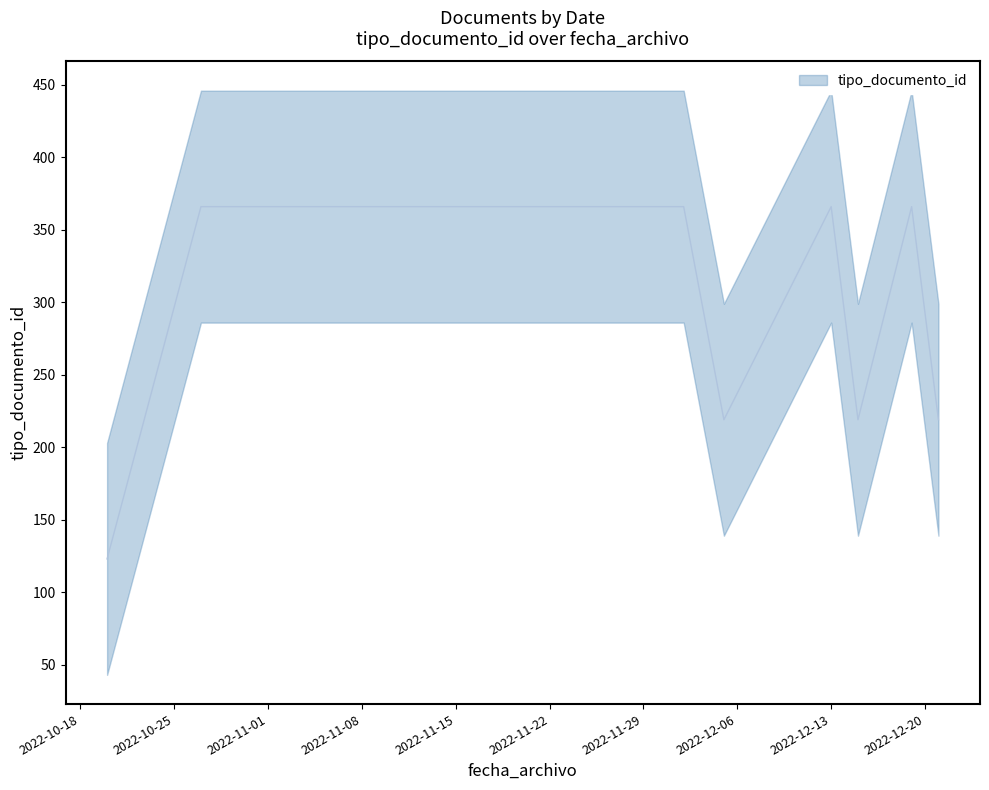

What is the sum of the values at 2022-12-02 and 2022-10-20?

489